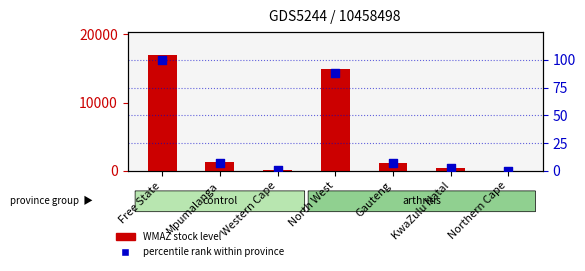

Which series has the largest total across all categories?

WMAZ stock level